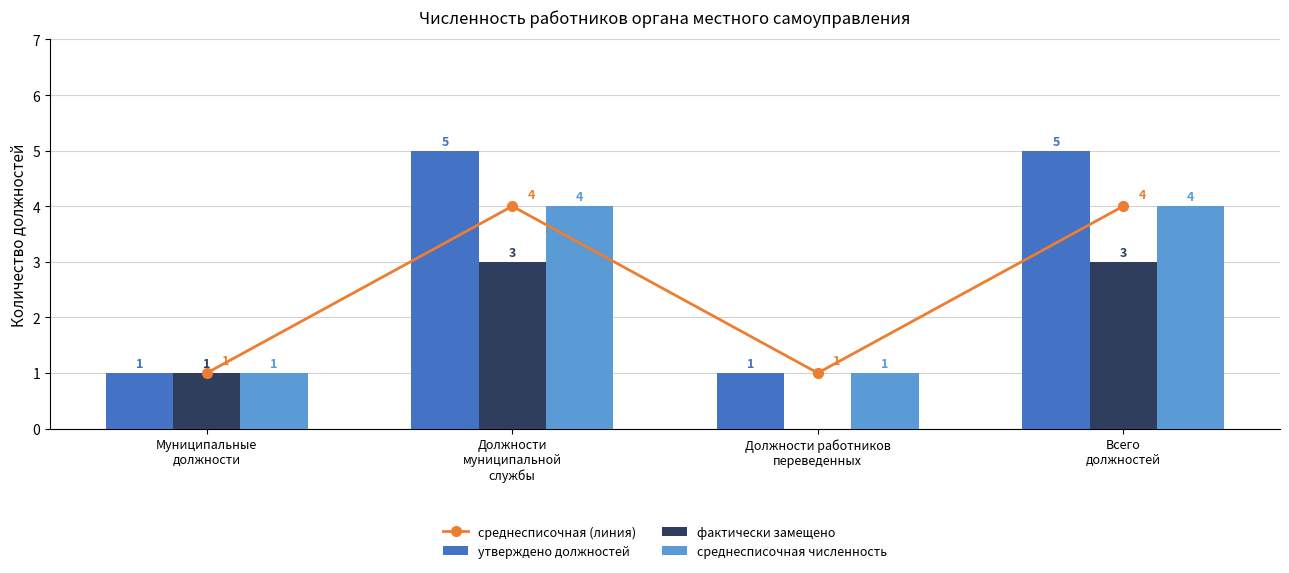

Which has a higher value, Муниципальные
должности or Должности работников
переведенных?

Муниципальные
должности